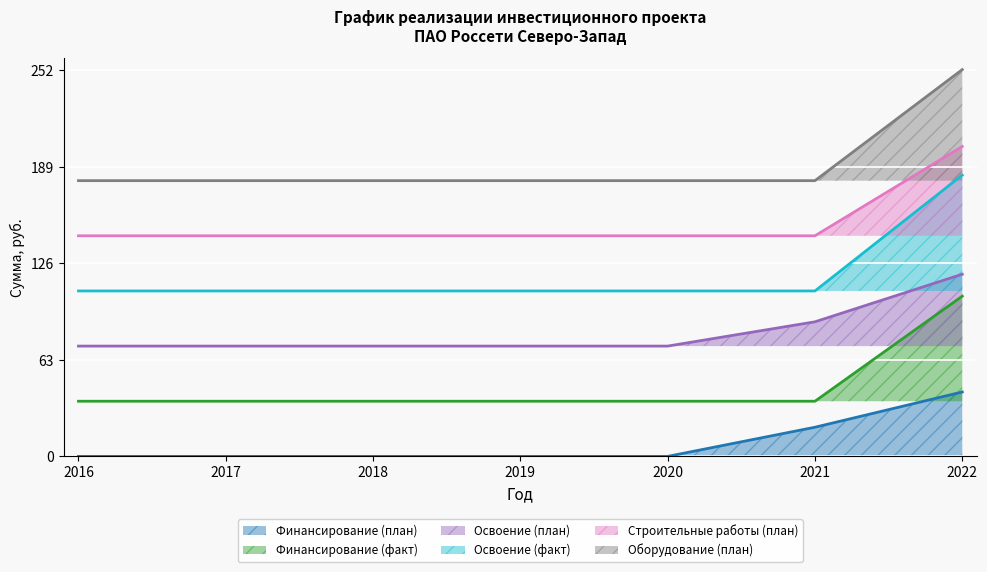

True or false: Освоение (план) has a value of 72.0 at 2018.

True